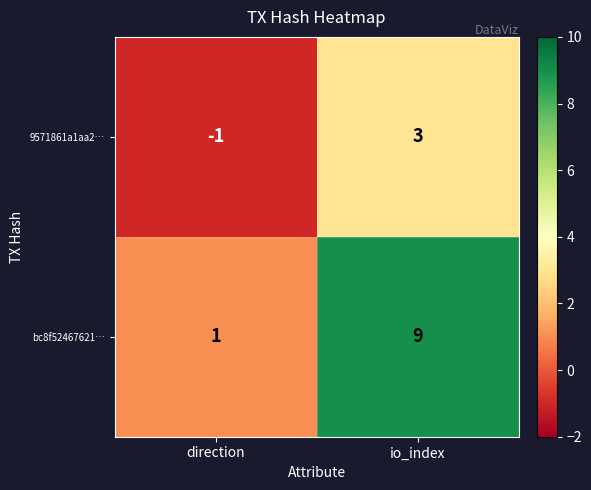

Is it true that 9571861a1aa2… equals 5 at io_index?

False